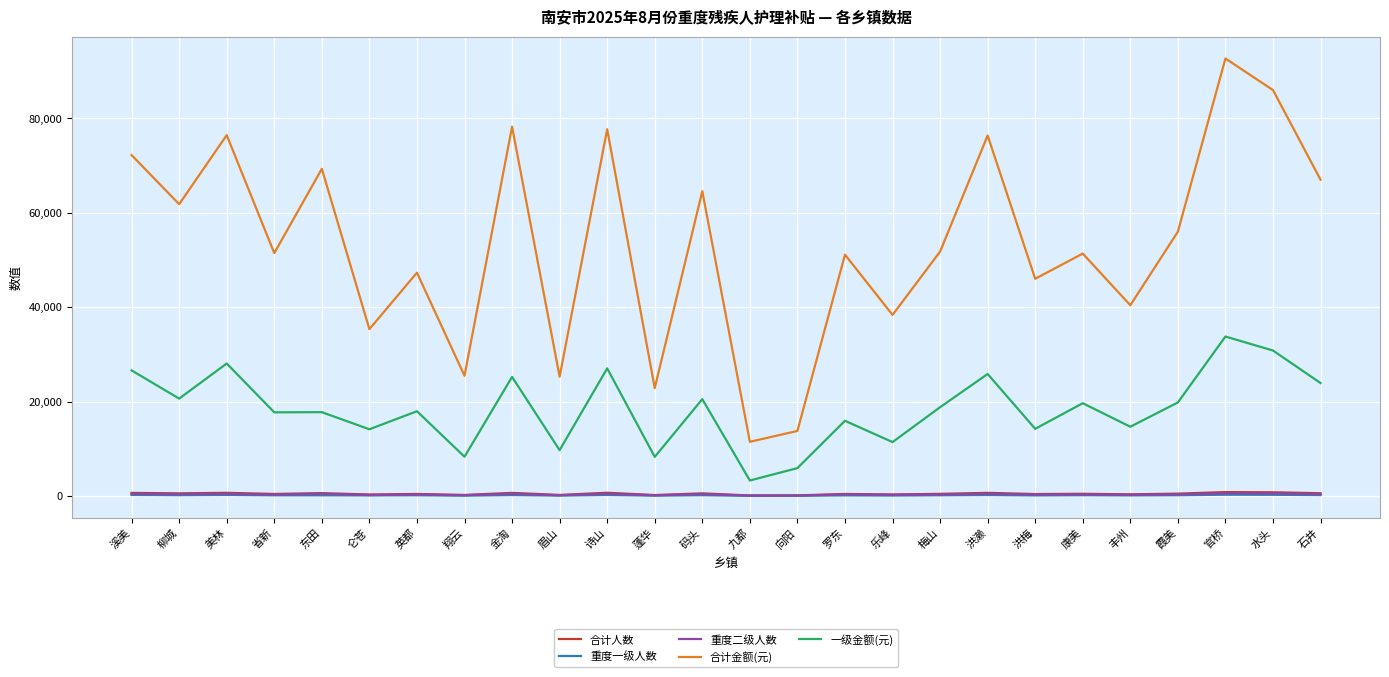

What is the total value across all series at 洪梅?

61023